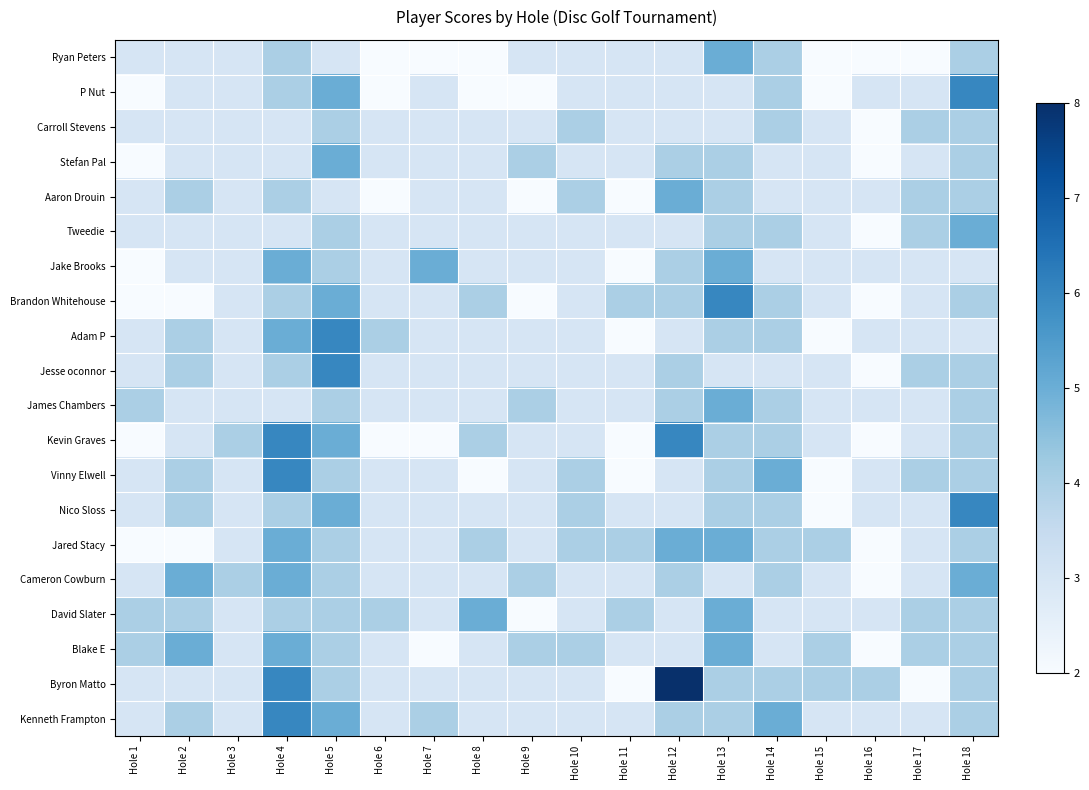

Which has a higher value, Hole 9 or Hole 5?

Hole 9